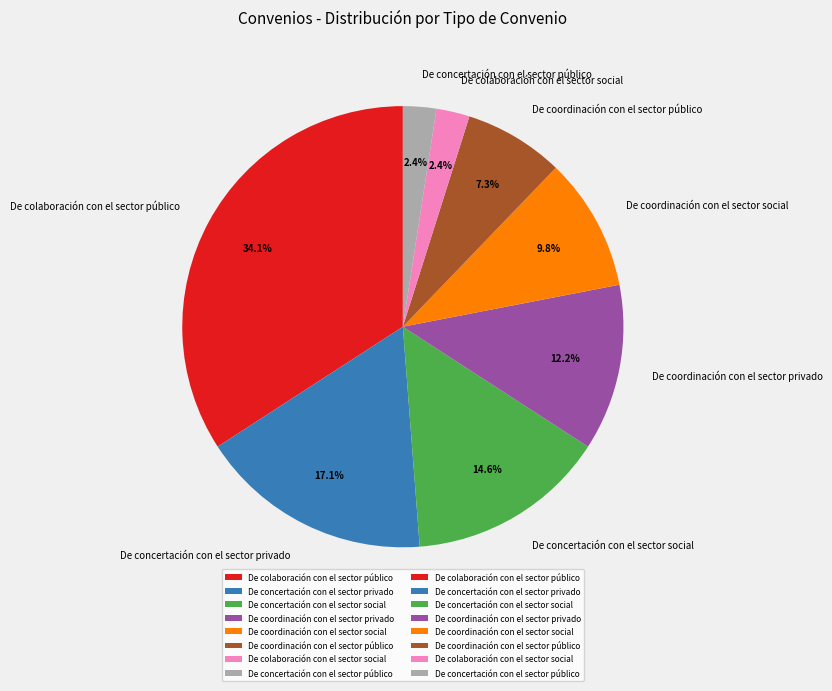

To the nearest percent, what portion does De colaboración con el sector social represent?

2%